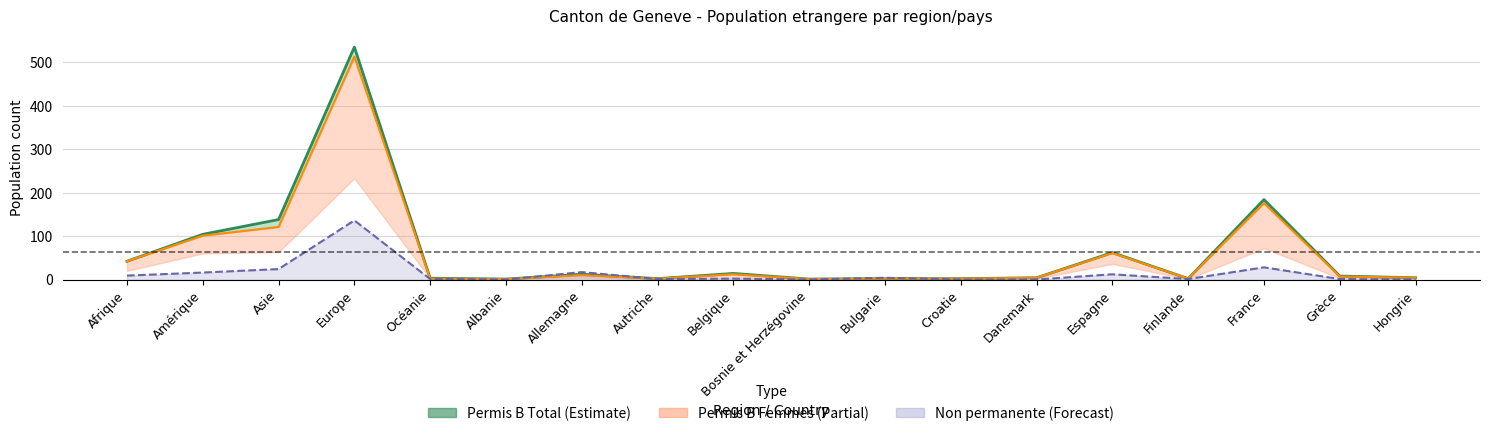

How many data points in Non permanente line are above 2?

8